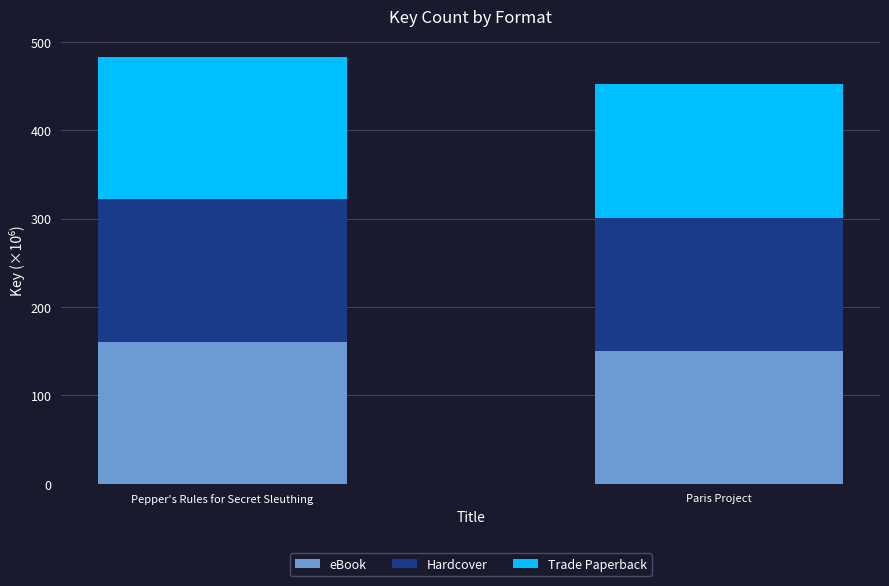

Reading left to right, list the values for the eBook series.

160.8	150.6